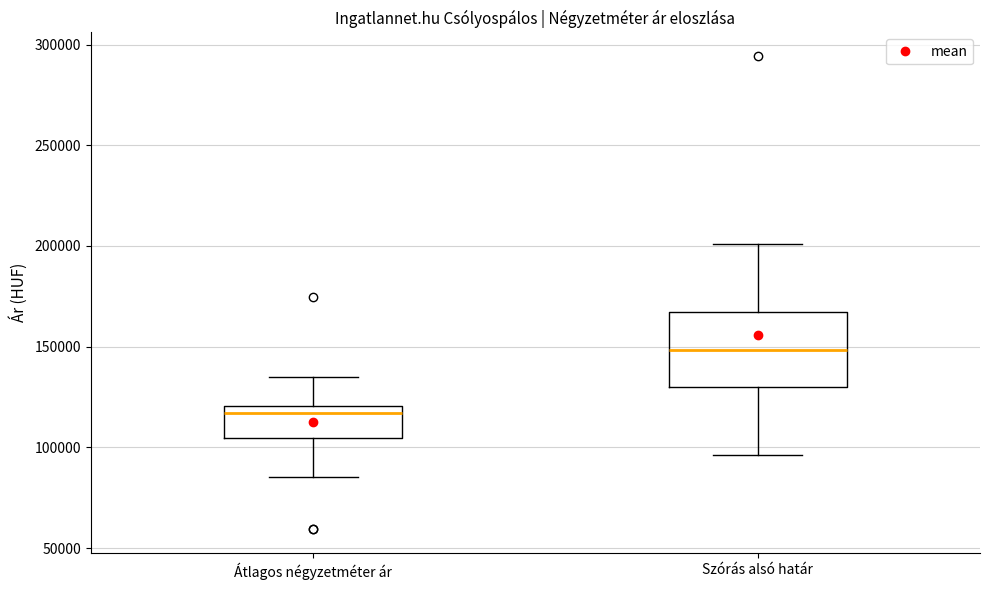

Which box has the highest median line?

Szórás alsó határ